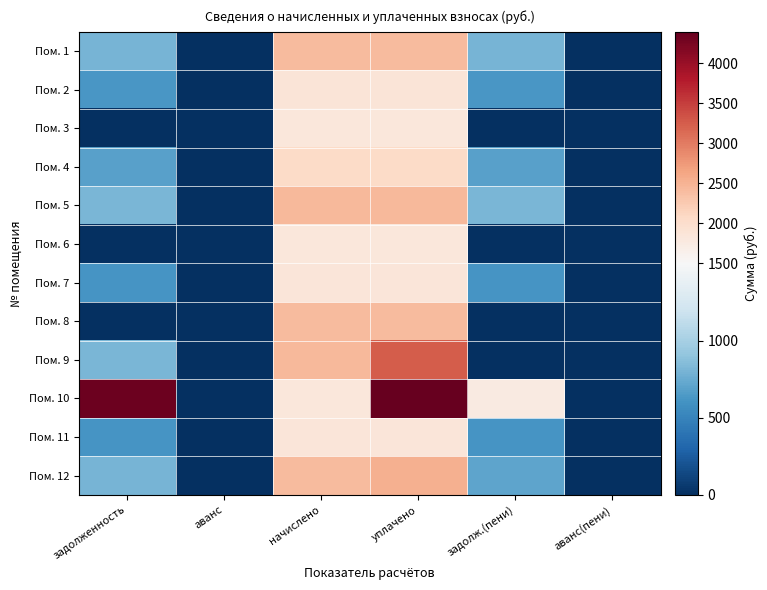

How many series are shown in this chart?

12